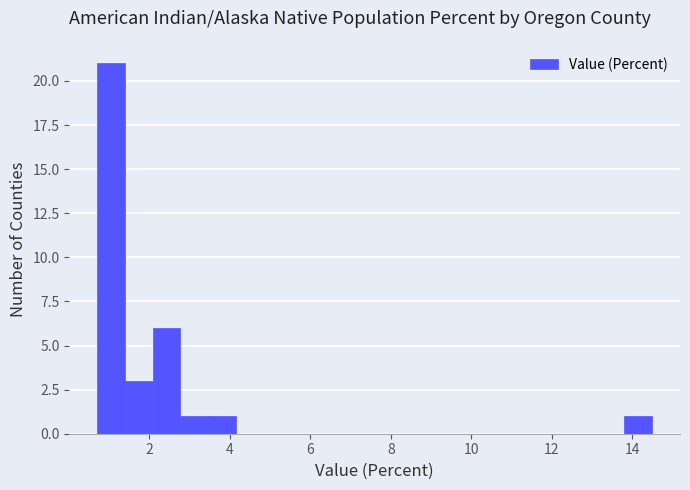

Read against the x-axis, roughly where is the centre of the tallest bar?

1.0